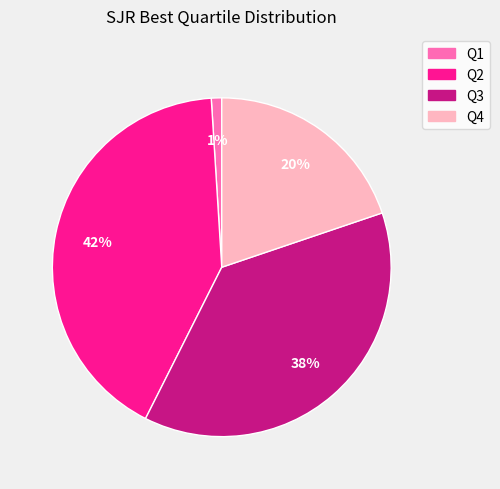

How many segments does this pie chart have?

4